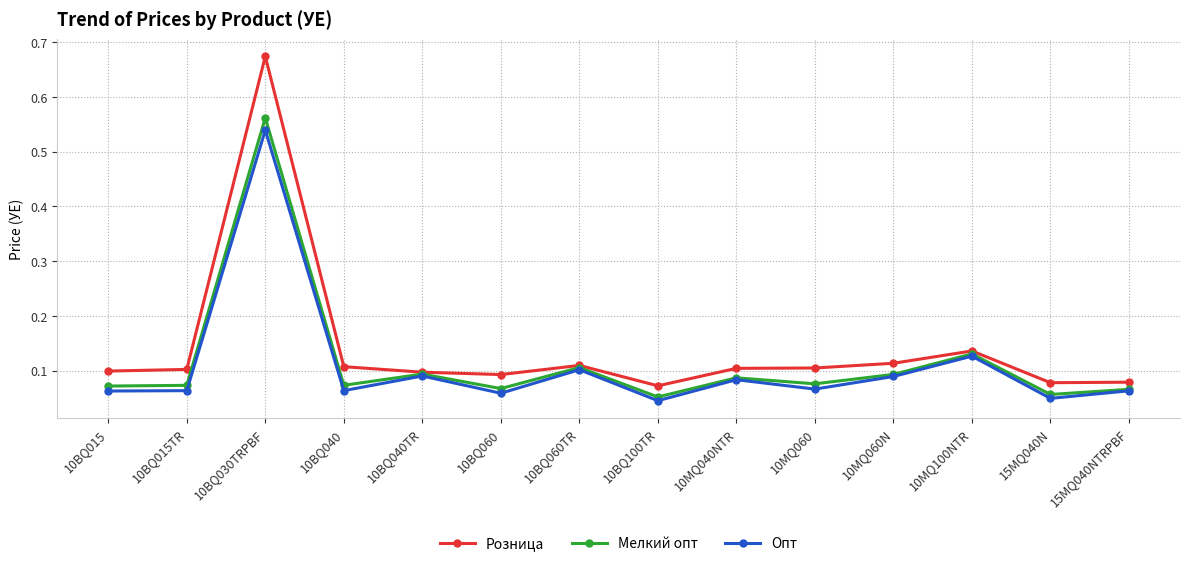

What are all the series names shown in the legend?

Розница, Мелкий опт, Опт